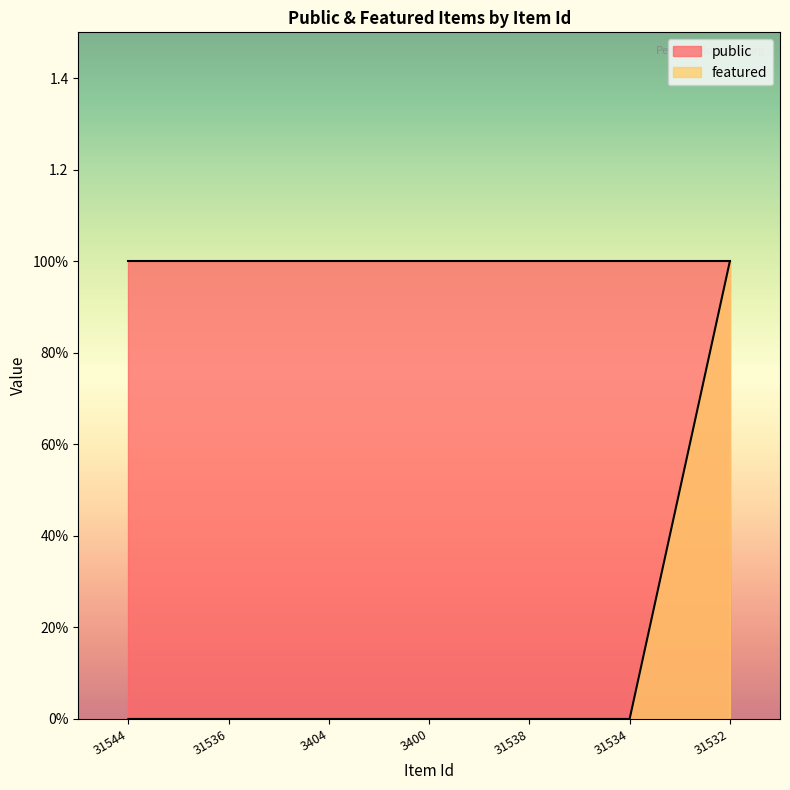

How many data points does each series have?

7